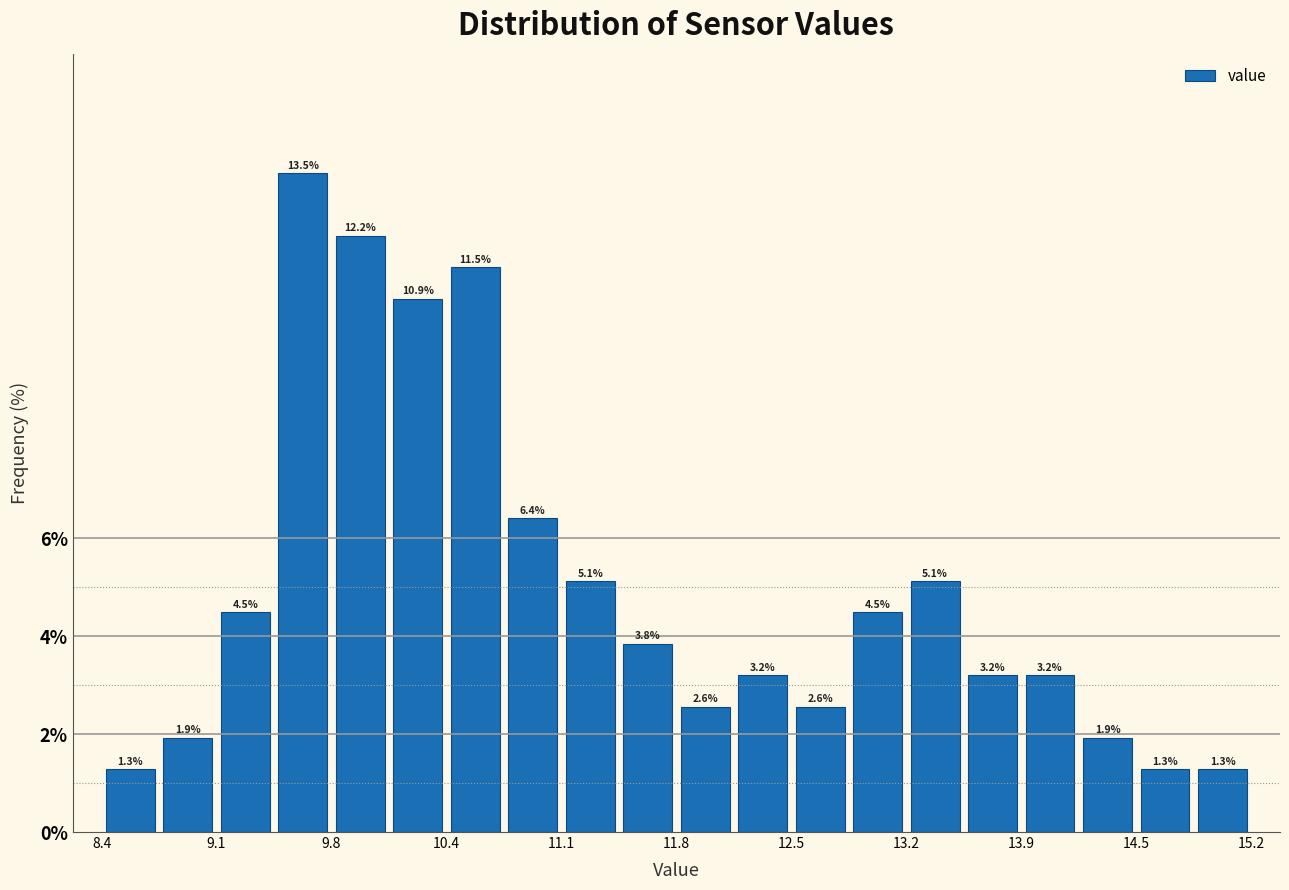

Around what value on the x-axis is the tallest bar? Give the approximate position of its centre, as read against the axis.

9.6